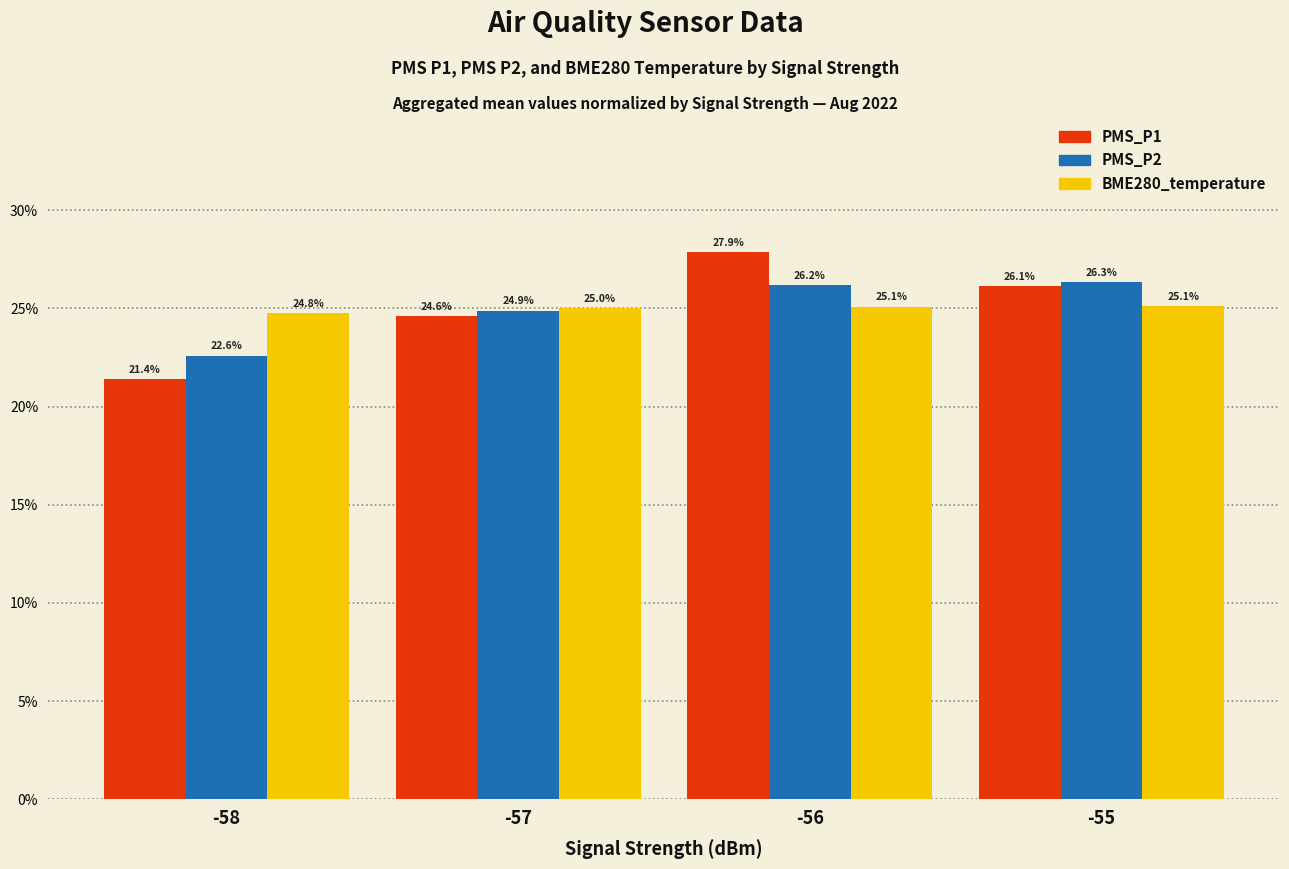

What is the value of the PMS_P1 bar at the 4th from the left?

26.1